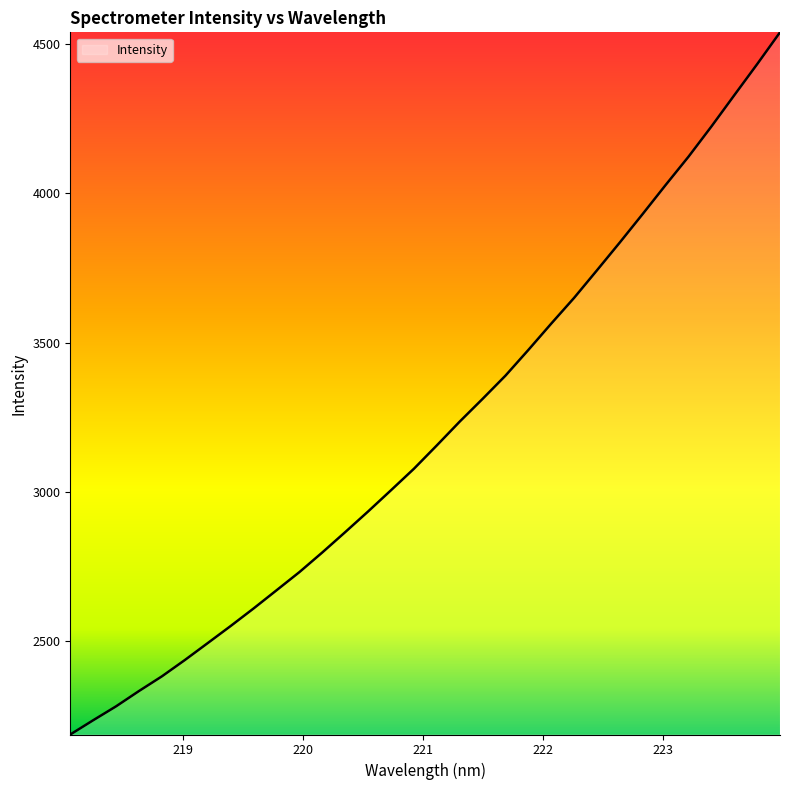

What is the maximum value shown in the chart?

4539.1